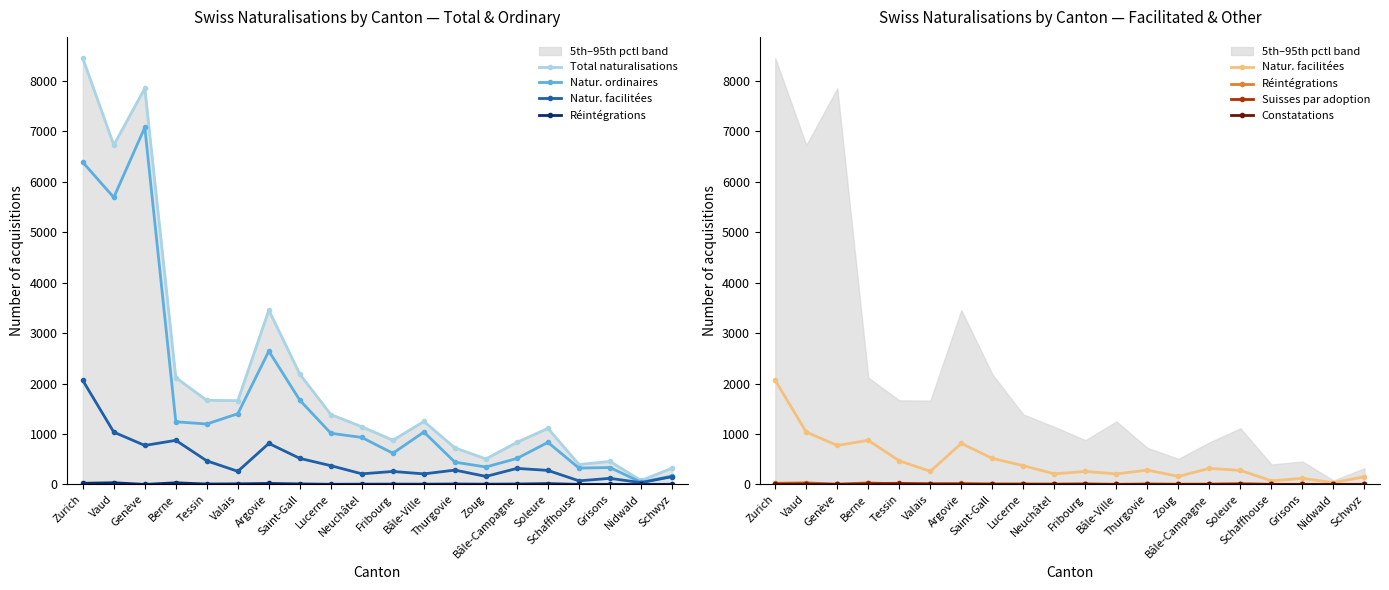

Which series has the widest spread of values?

Total naturalisations